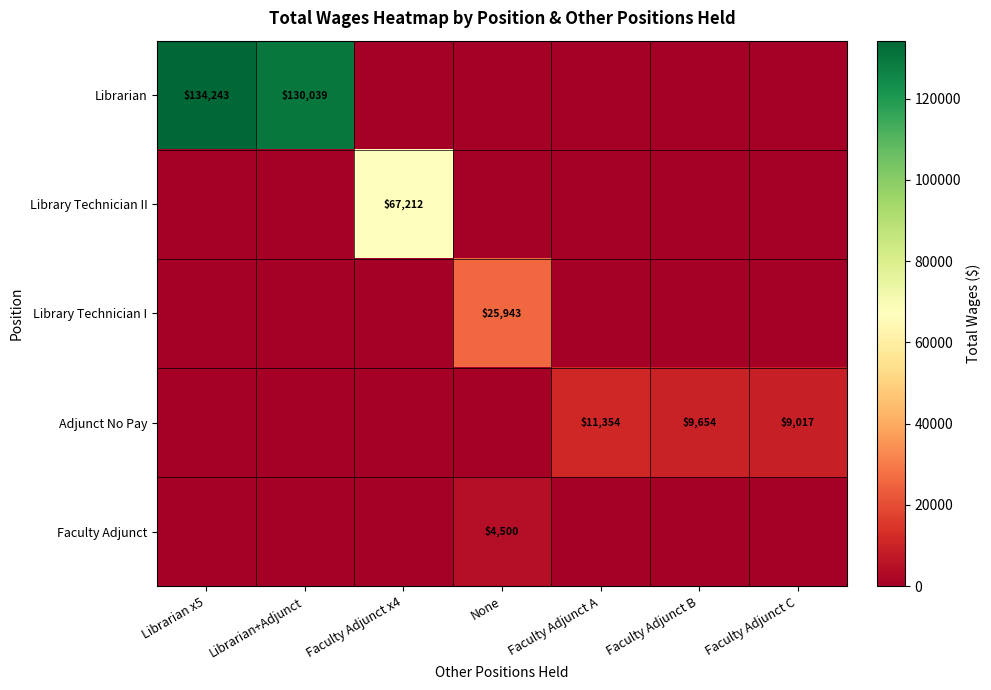

The value of Library Technician II at Faculty Adjunct x4 is 110145. True or false?

False